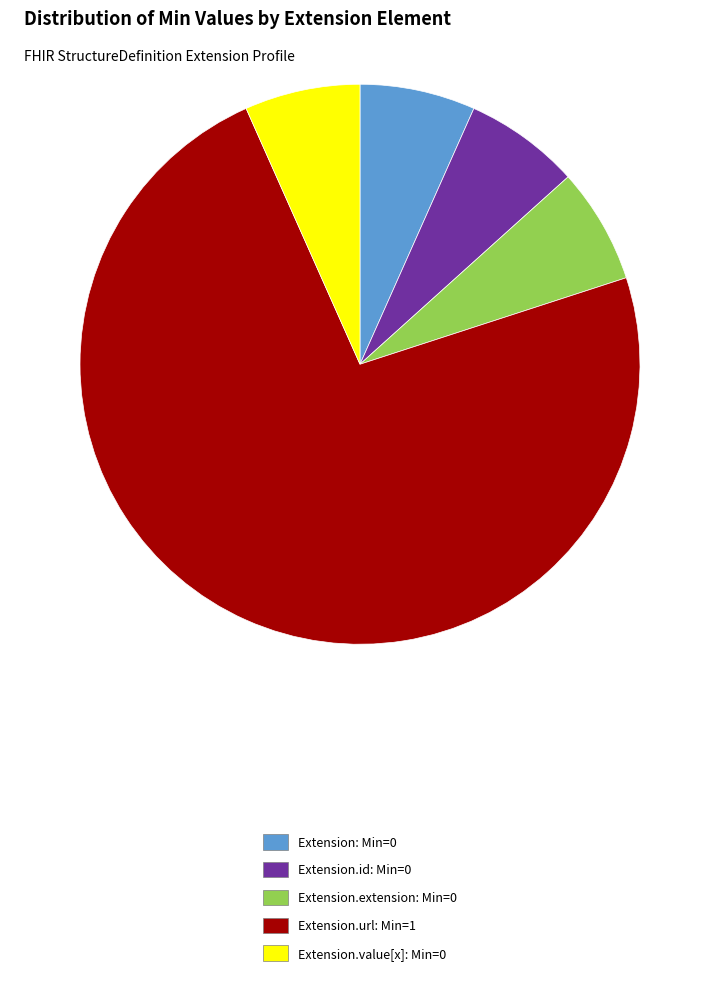

What is the largest slice in the pie chart?

Extension.url: Min=1